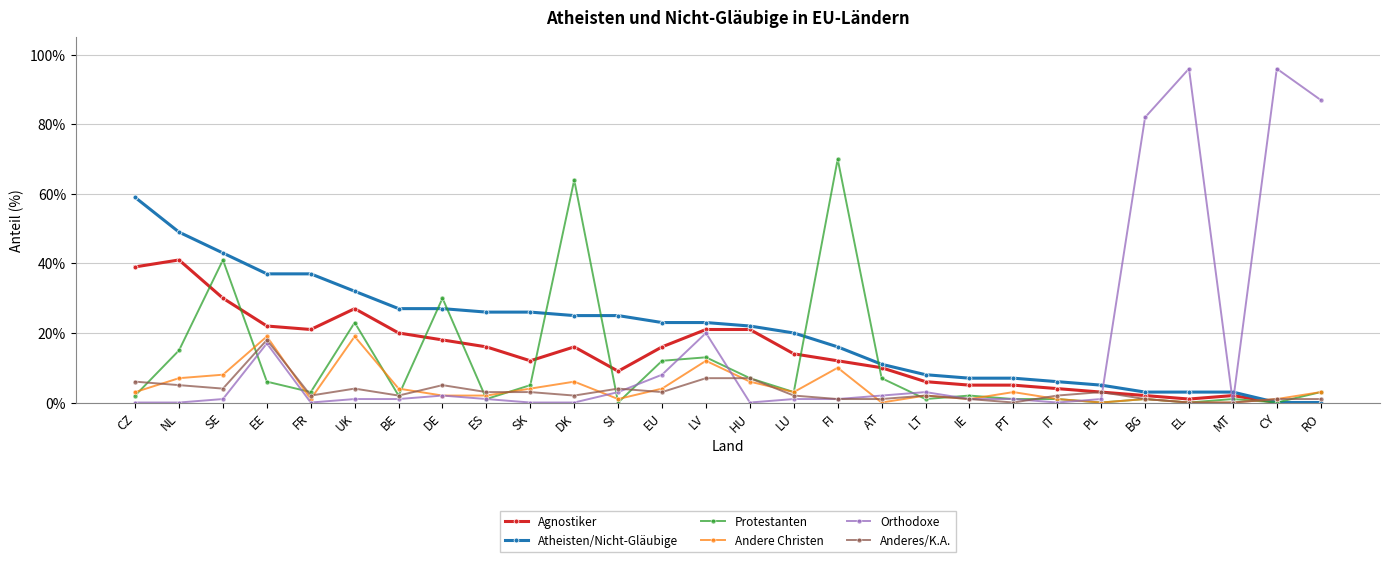

What is the sum of the Orthodoxe values at LT and SE?

4